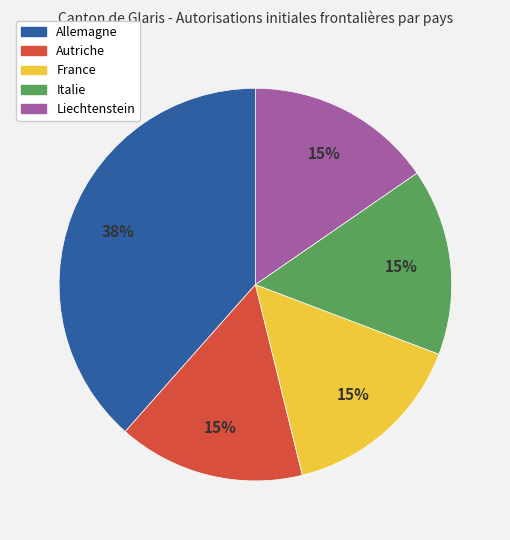

Is it true that France is 4% of the pie?

False